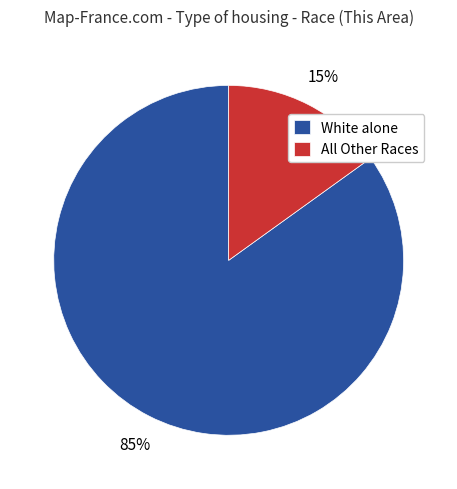

How many slices are in this pie chart?

2